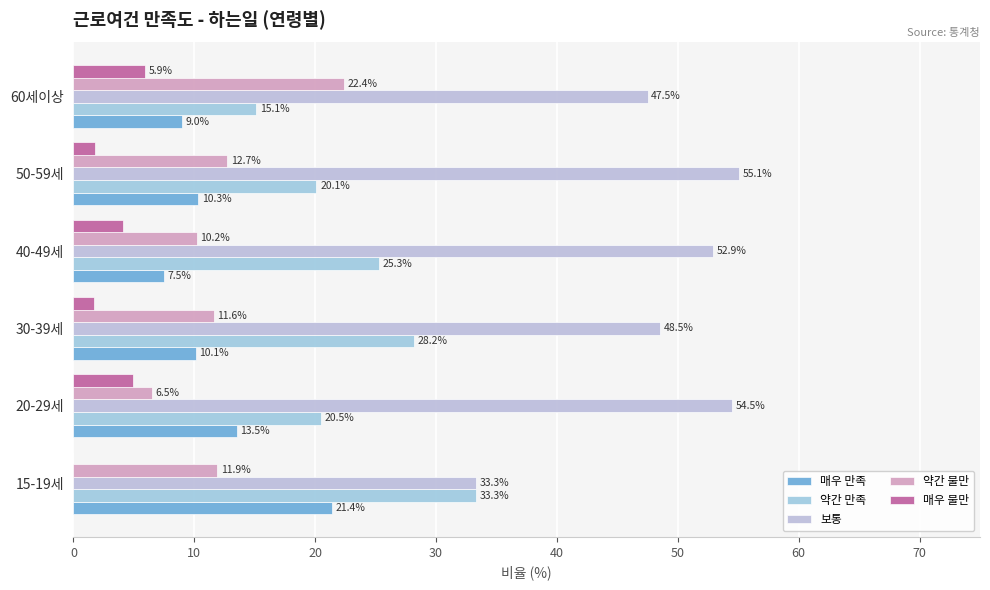

What is the difference between the second highest and minimum values in the 약간 만족 series?

13.1